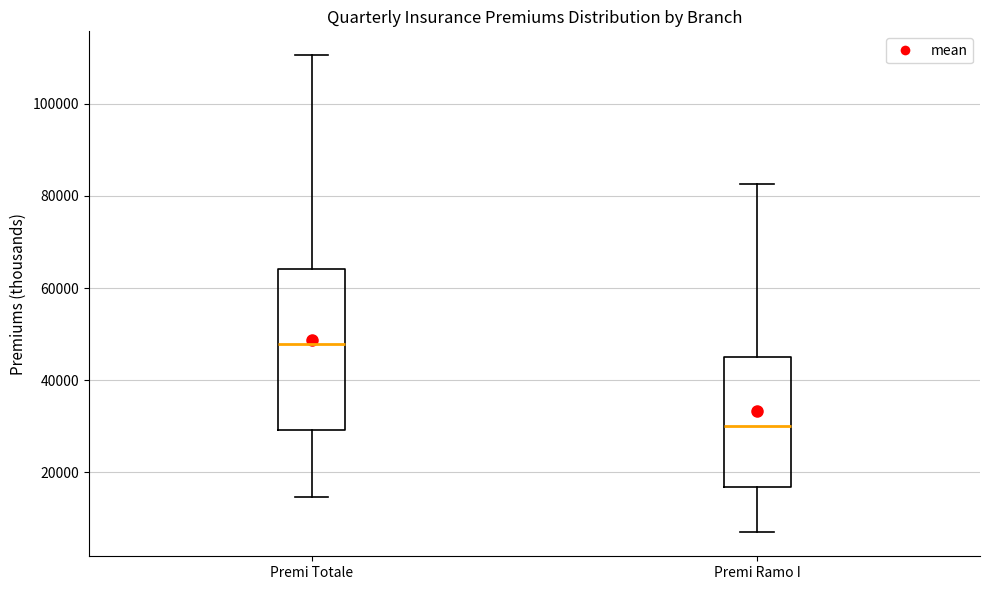

Which box has the highest median line?

Premi Totale